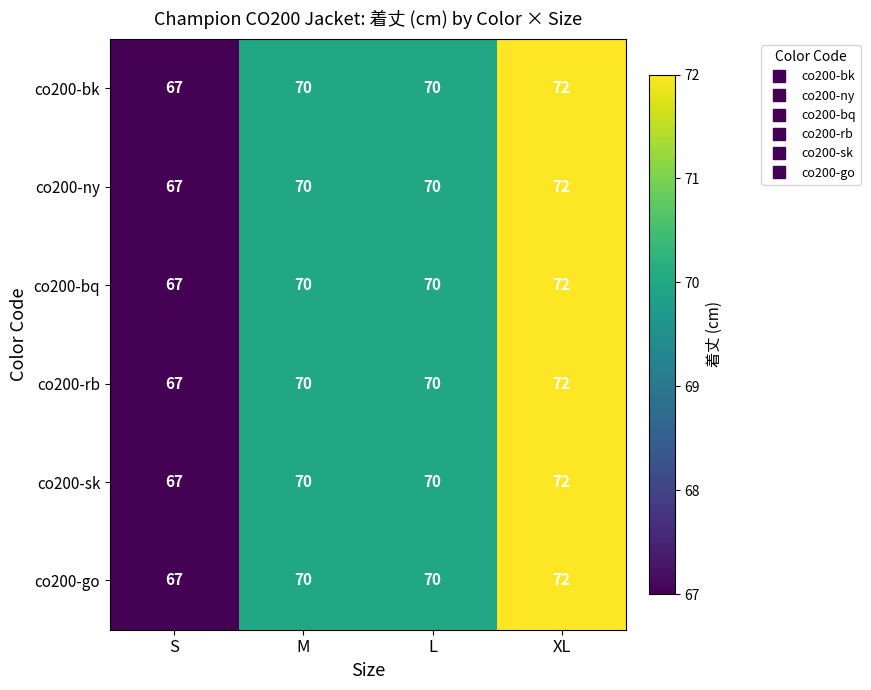

What is the minimum value shown in the chart?

67